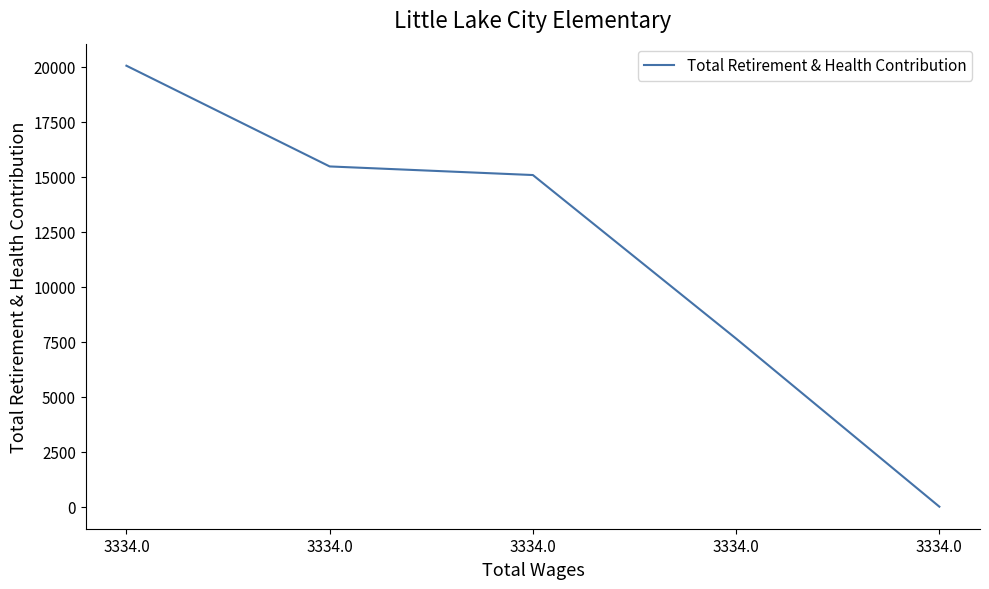

List the labels in order of value, smallest first.

3334.0, 3334.0, 3334.0, 3334.0, 3334.0